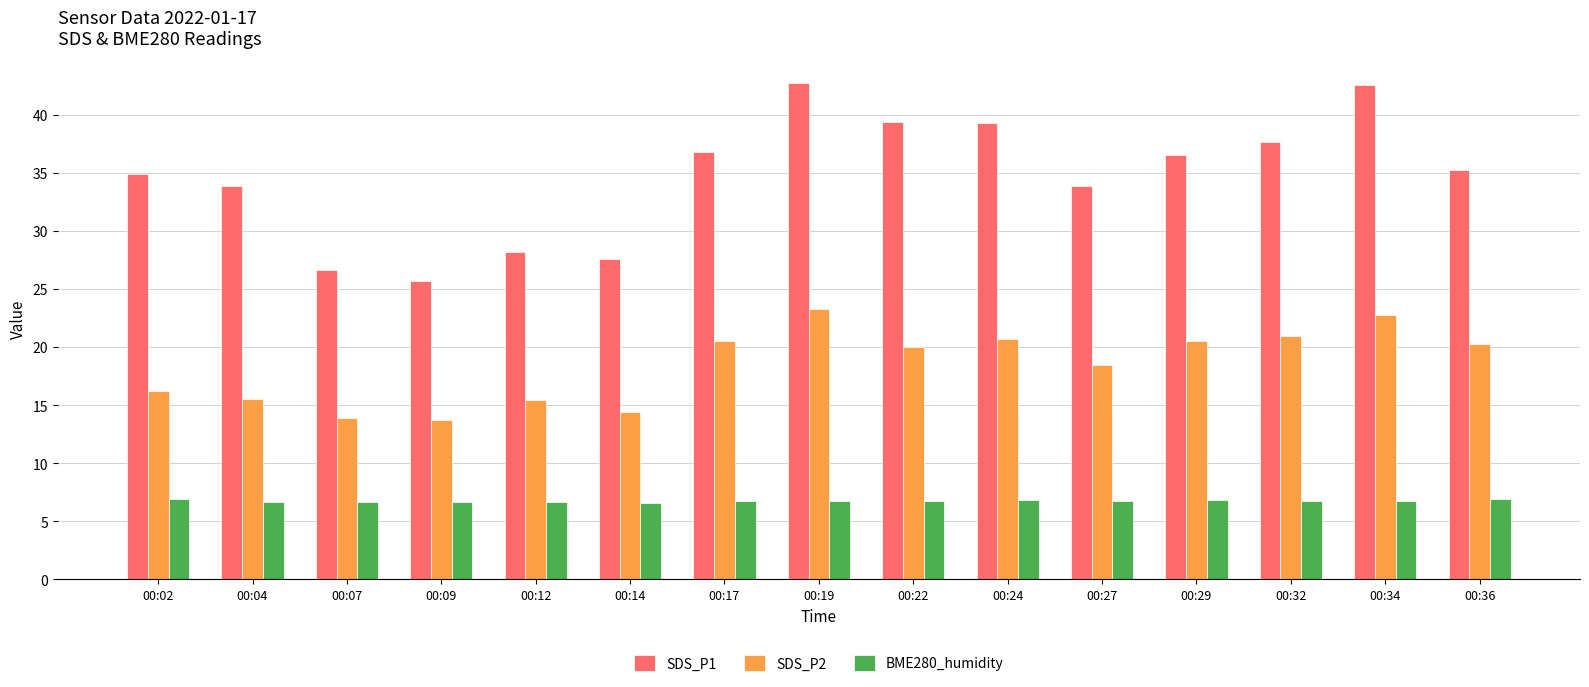

How many categories are shown in the chart?

15